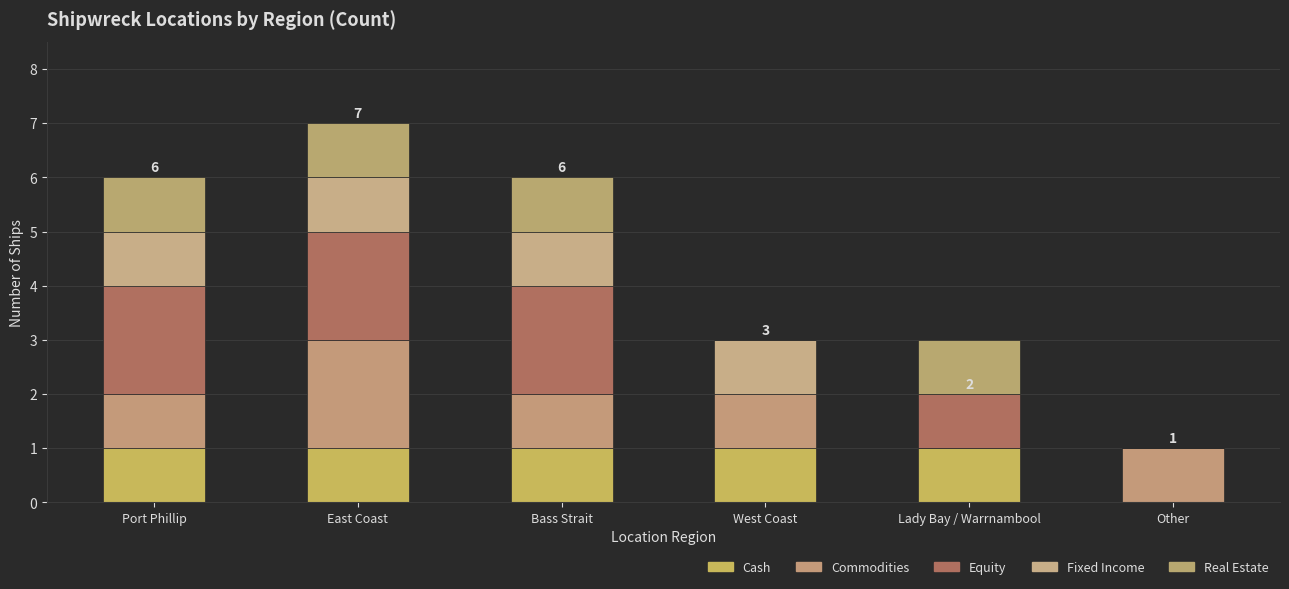

What is the total value across all series at Bass Strait?

6